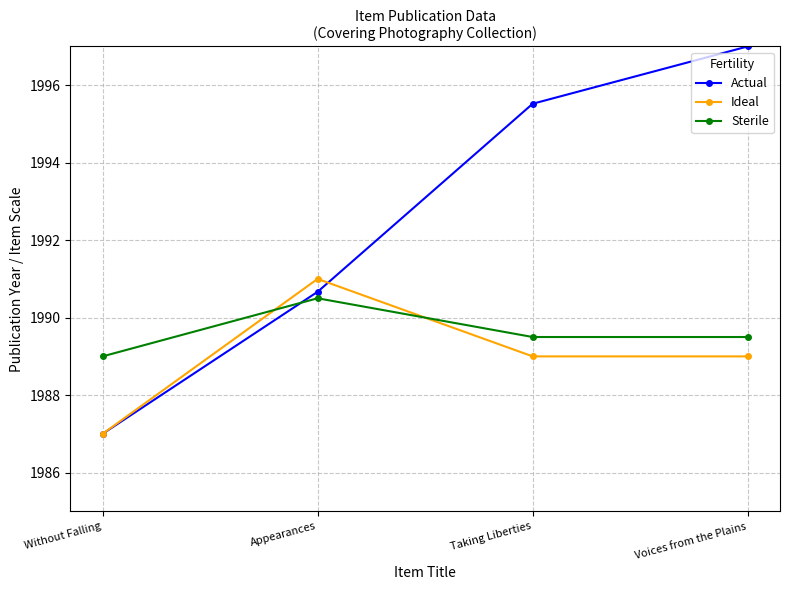

What is the approximate value of Ideal at Appearances?

1991.0